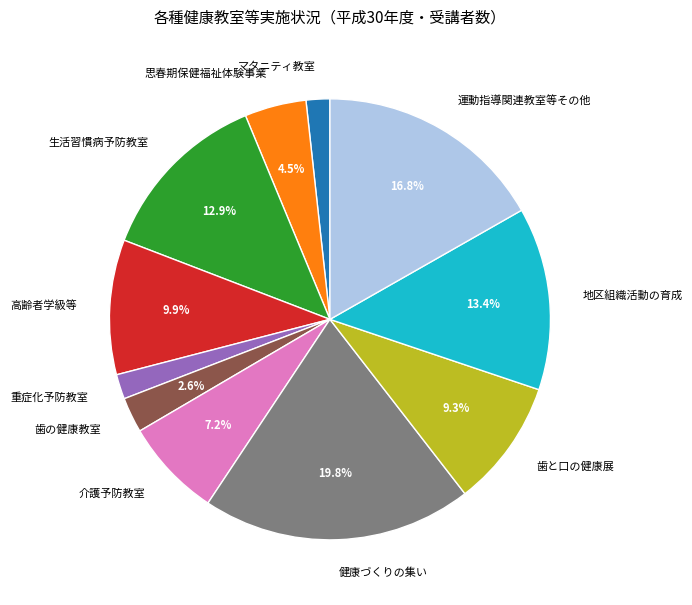

Is 生活習慣病予防教室 the majority of the pie?

No